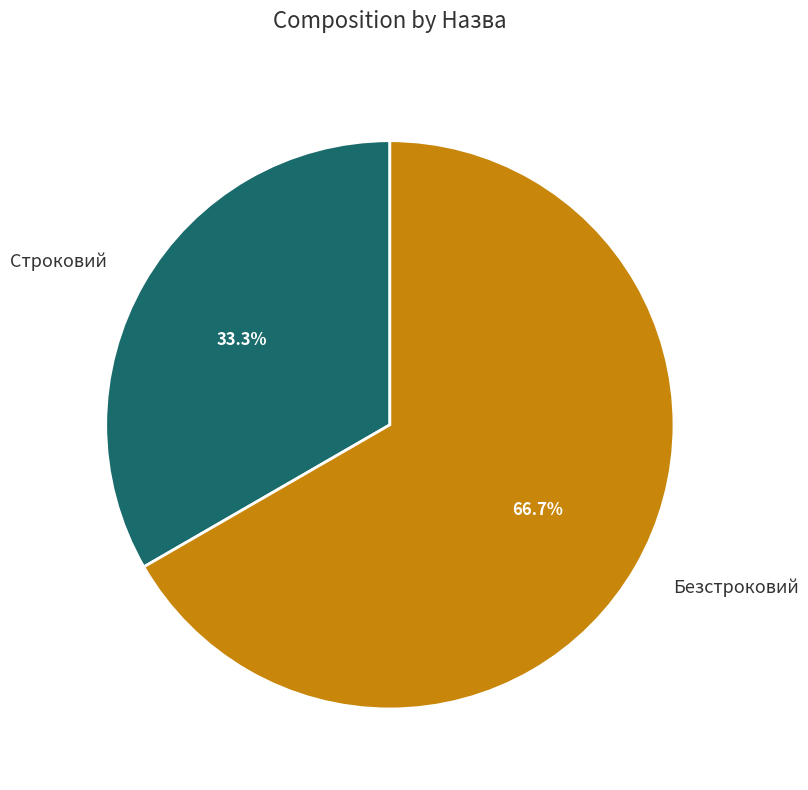

Which category has the smallest portion of the pie?

Строковий